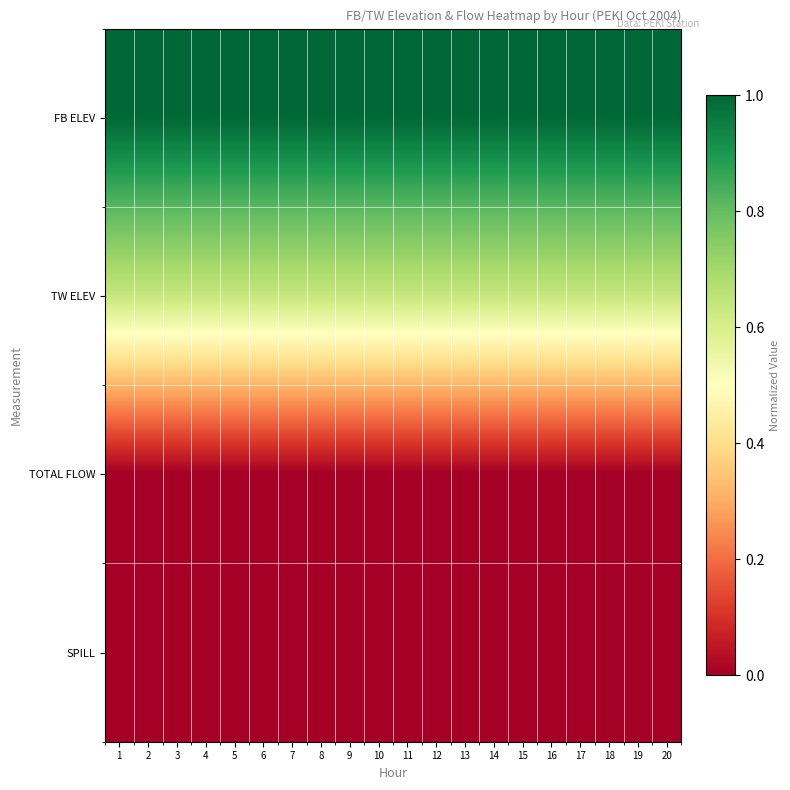

Between 3 and 16, which is larger?

3